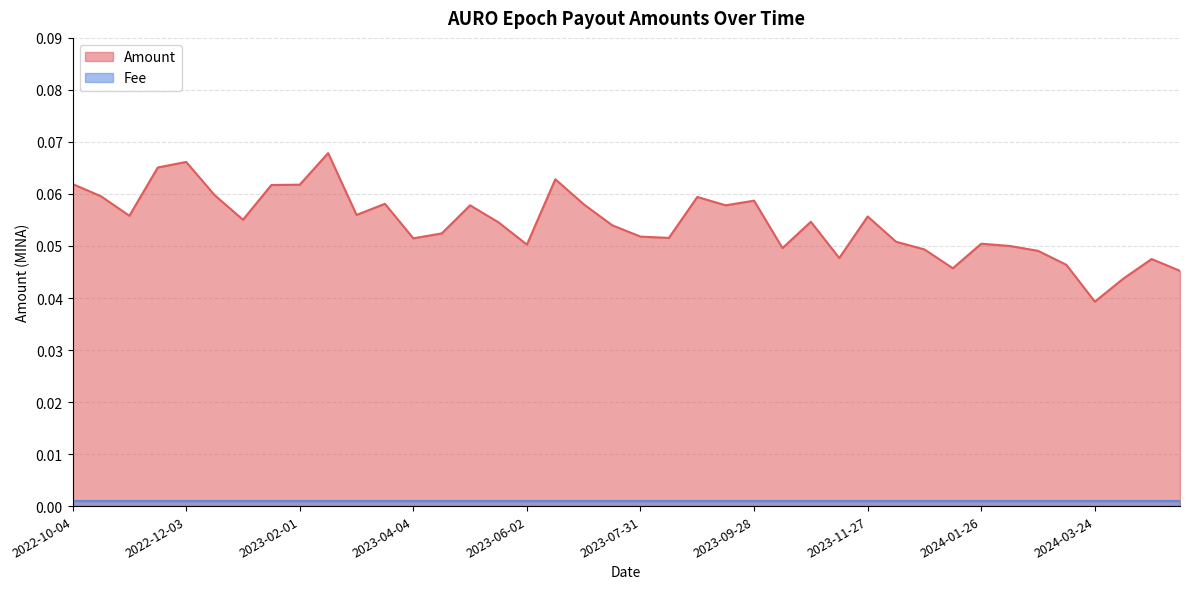

Count the number of data series in this chart.

2